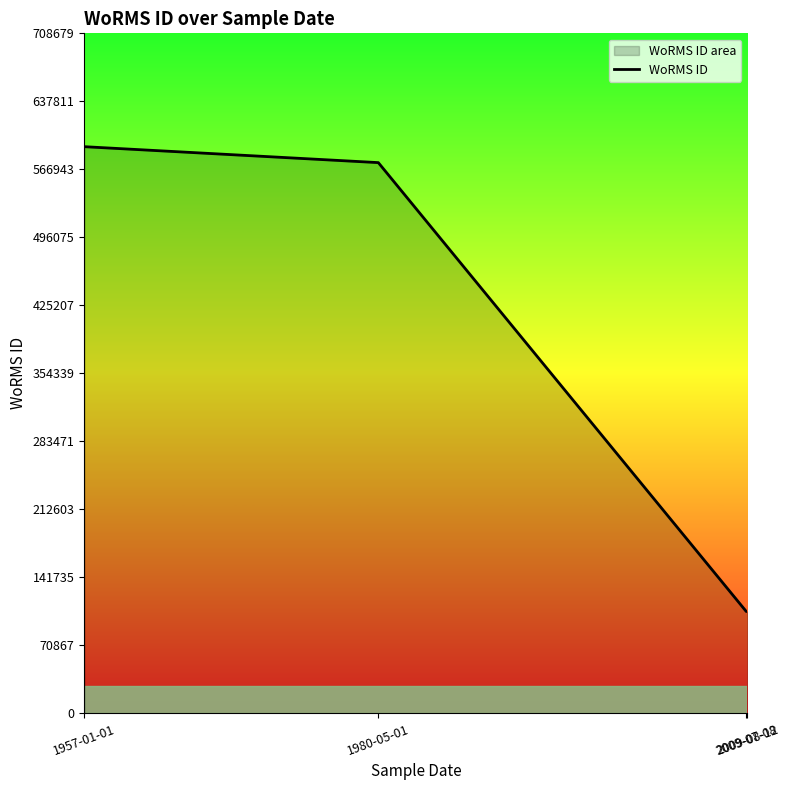

What is the sum of all values?

1377099